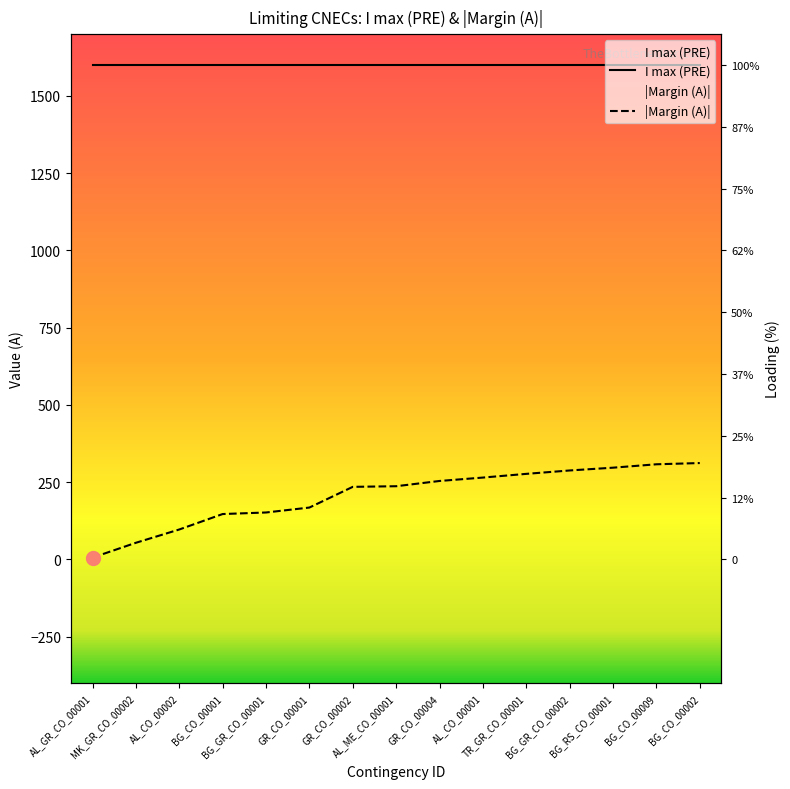

Is it true that the value at AL_GR_CO_00001 is 2?

False